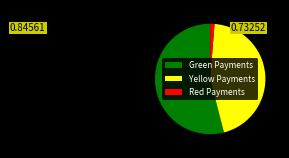

Rank the categories by value from lowest to highest.

Red Payments, Yellow Payments, Green Payments